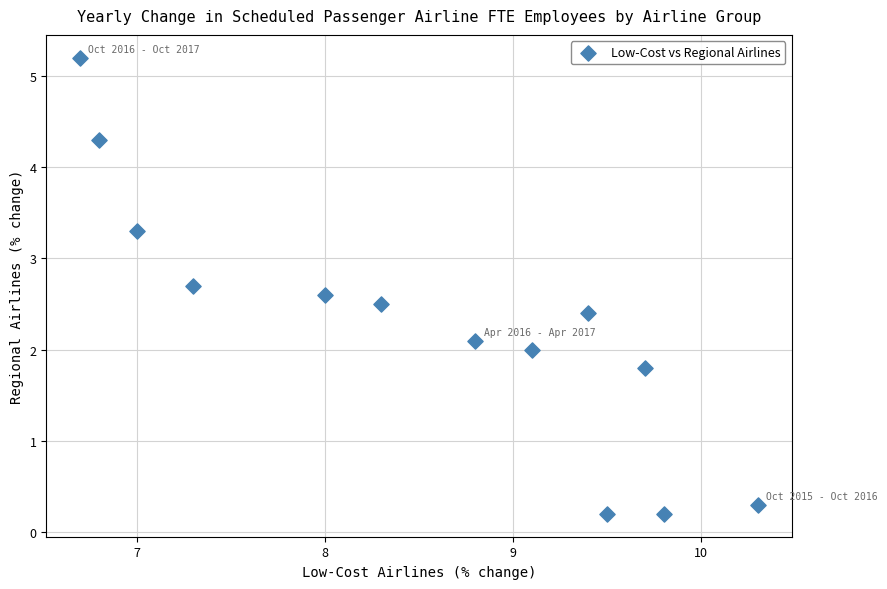

What is the range of Y values (max minus min)?

5.0